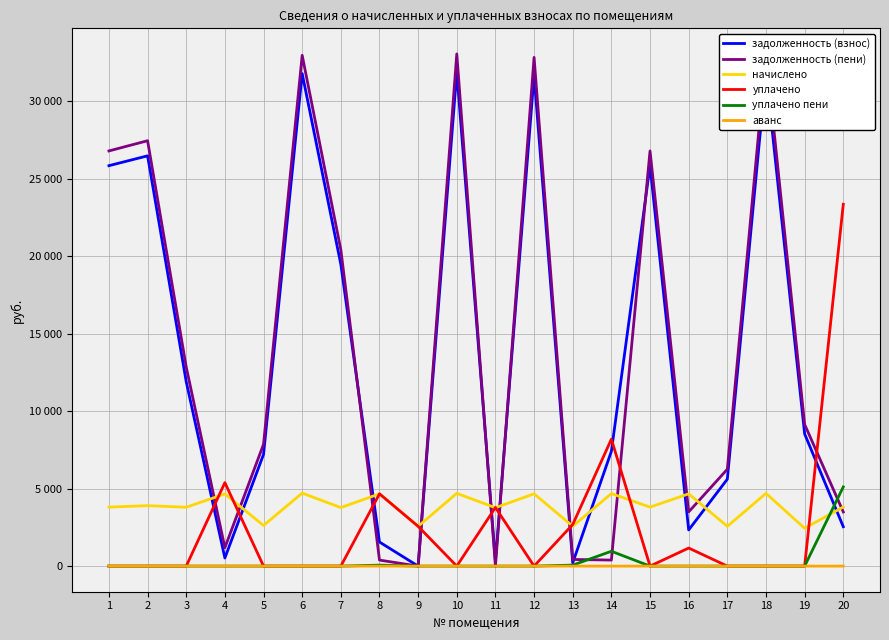

Which category has the highest value across all series?

10